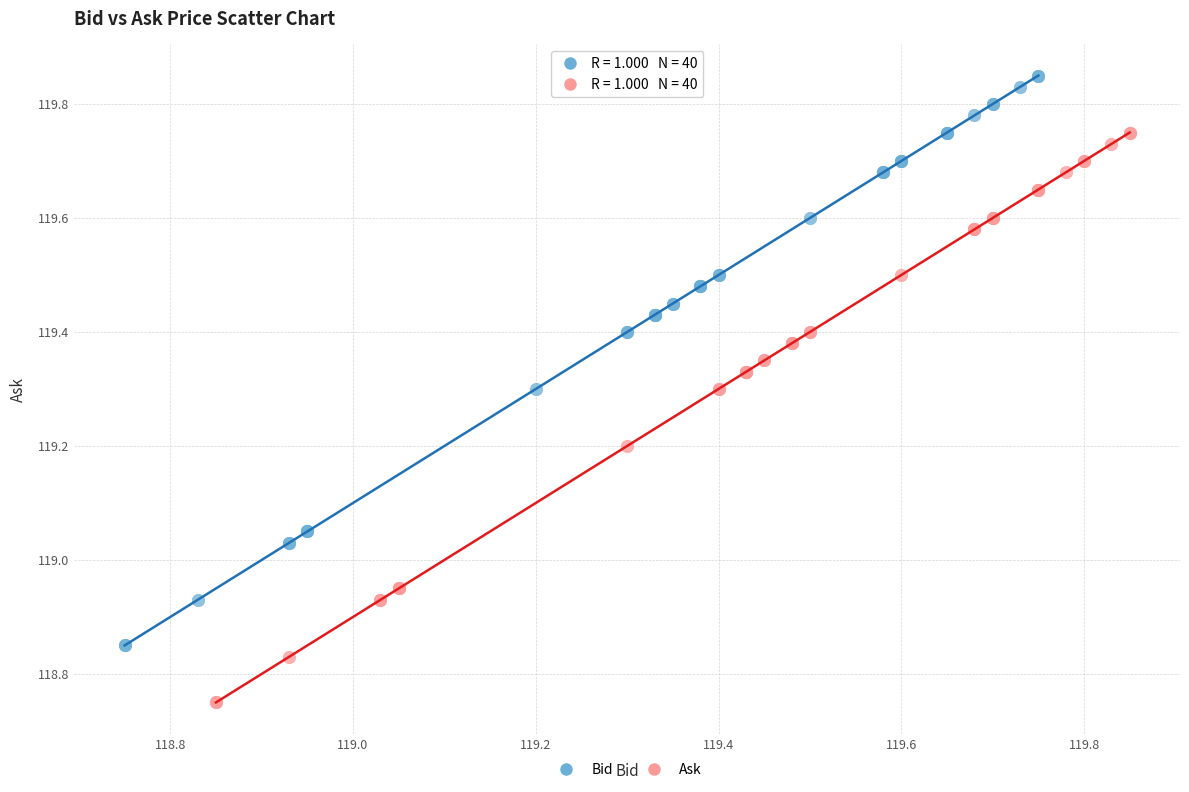

Which series reaches the minimum Y coordinate?

Ask